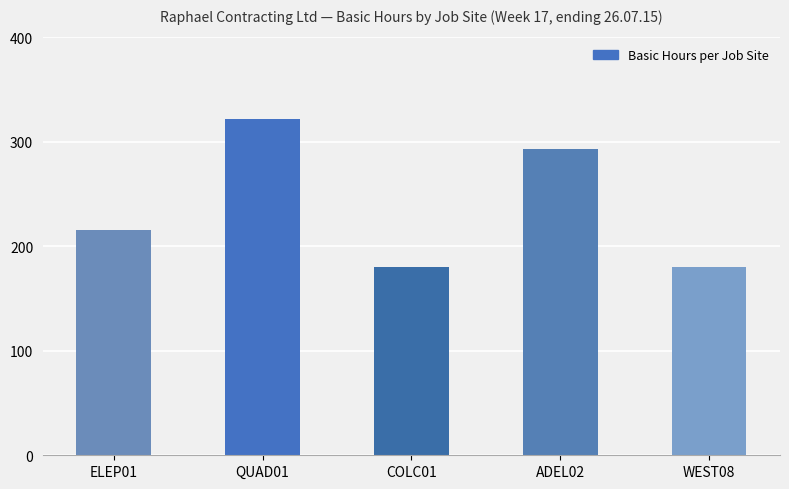

At which category does the chart reach its peak across all series?

QUAD01